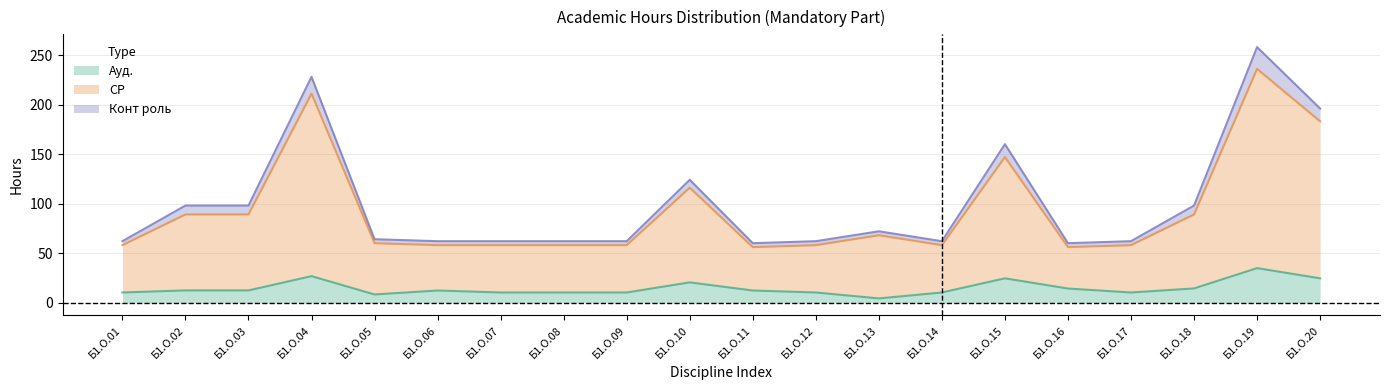

What is the average value of the Ауд. series?

14.6